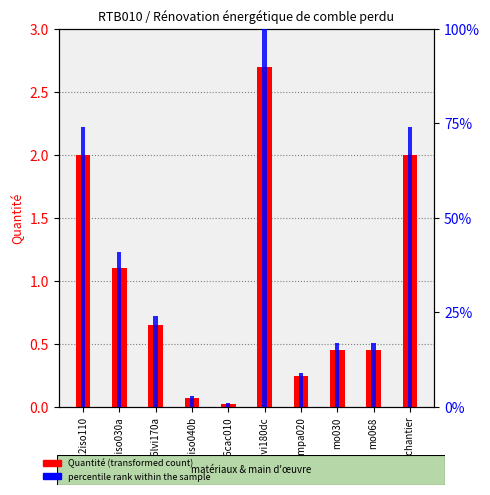

What is the average value of the percentile rank within the sample series?

36.0